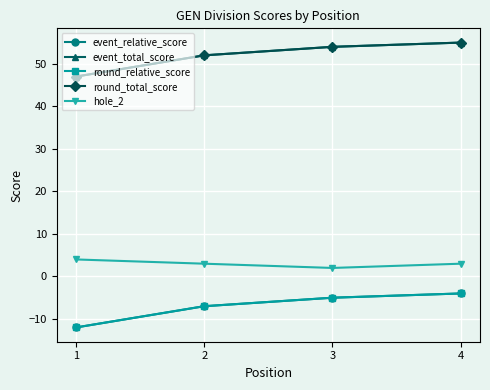

Reading left to right, transcribe all the data shown in this chart.

event_relative_score: -12	-7	-5	-4
event_total_score: 47	52	54	55
round_relative_score: -12	-7	-5	-4
round_total_score: 47	52	54	55
hole_2: 4	3	2	3